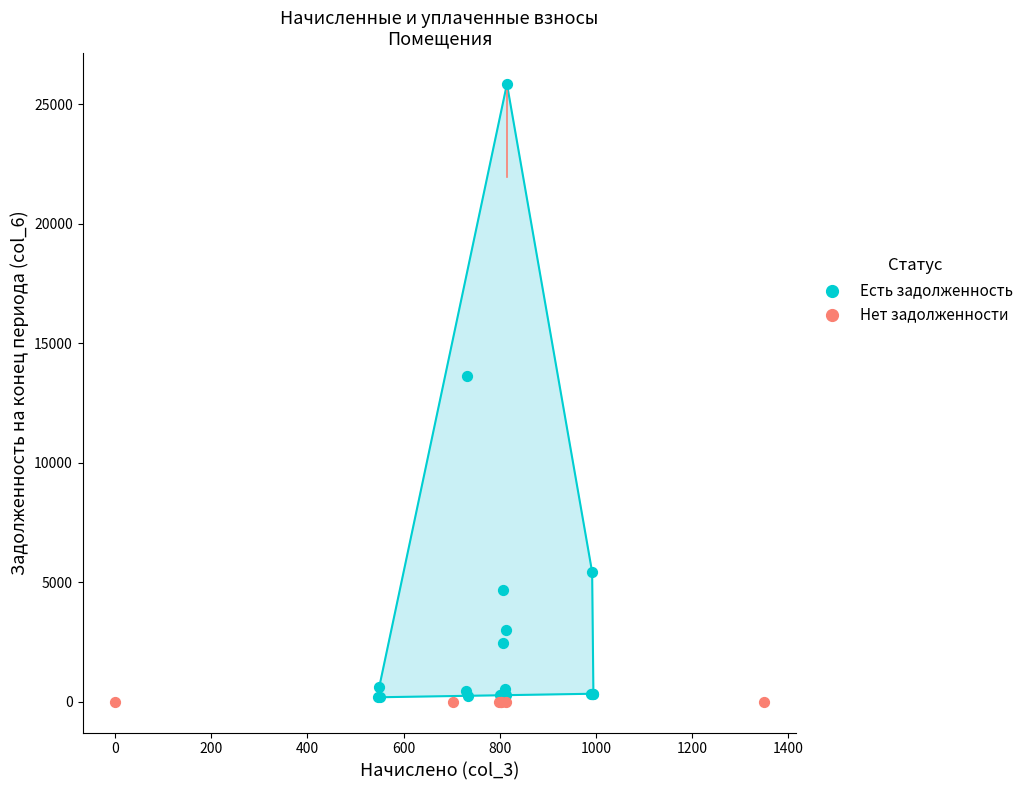

Which series reaches the maximum Y coordinate?

Есть задолженность